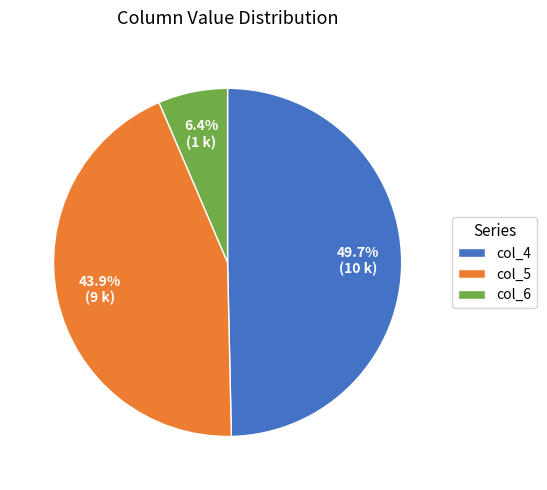

Does any single category account for the majority?

No